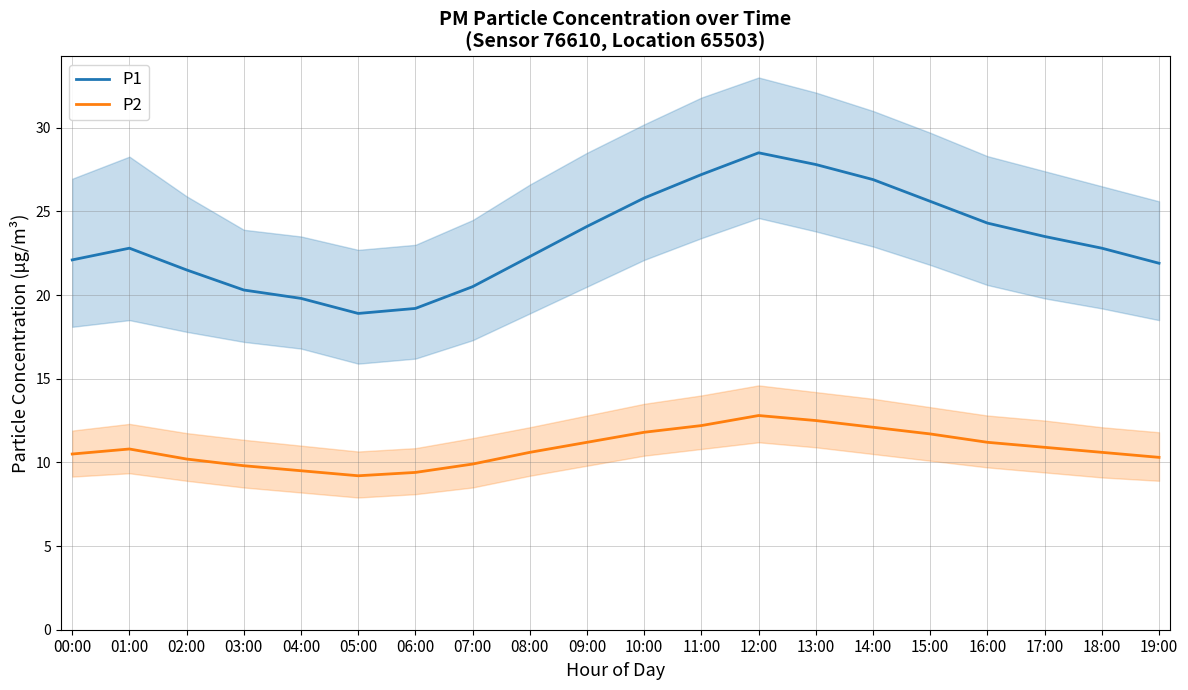

Reading left to right, list all the values displayed in this chart.

P1: 22.1	22.8	21.5	20.3	19.8	18.9	19.2	20.5	22.3	24.1	25.8	27.2	28.5	27.8	26.9	25.6	24.3	23.5	22.8	21.9
P2: 10.5	10.8	10.2	9.8	9.5	9.2	9.4	9.9	10.6	11.2	11.8	12.2	12.8	12.5	12.1	11.7	11.2	10.9	10.6	10.3